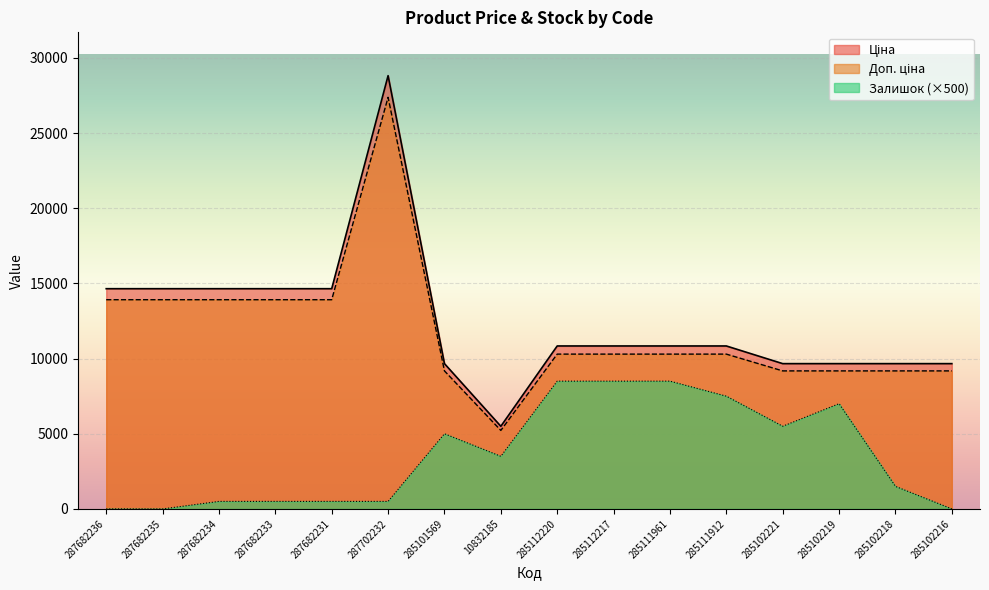

Reading left to right, what are all the values shown in this chart?

Ціна: 287682236=14649.6	287682235=14649.6	287682234=14649.6	287682233=14649.6	287682231=14649.6	287702232=28821.8	285101569=9664.7	10832185=5497.3	285112220=10840.1	285112217=10840.1	285111961=10840.1	285111912=10840.1	285102221=9664.7	285102219=9664.7	285102218=9664.7	285102216=9664.7
Доп. ціна: 287682236=13917.1	287682235=13917.1	287682234=13917.1	287682233=13917.1	287682231=13917.1	287702232=27380.7	285101569=9181.4	10832185=5222.4	285112220=10298.1	285112217=10298.1	285111961=10298.1	285111912=10298.1	285102221=9181.4	285102219=9181.4	285102218=9181.4	285102216=9181.4
Залишок: 287682236=0.0	287682235=0.0	287682234=500.0	287682233=500.0	287682231=500.0	287702232=500.0	285101569=5000.0	10832185=3500.0	285112220=8500.0	285112217=8500.0	285111961=8500.0	285111912=7500.0	285102221=5500.0	285102219=7000.0	285102218=1500.0	285102216=0.0